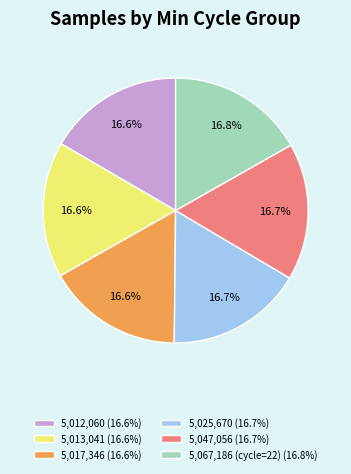

Is there any slice that represents more than half of the pie?

No